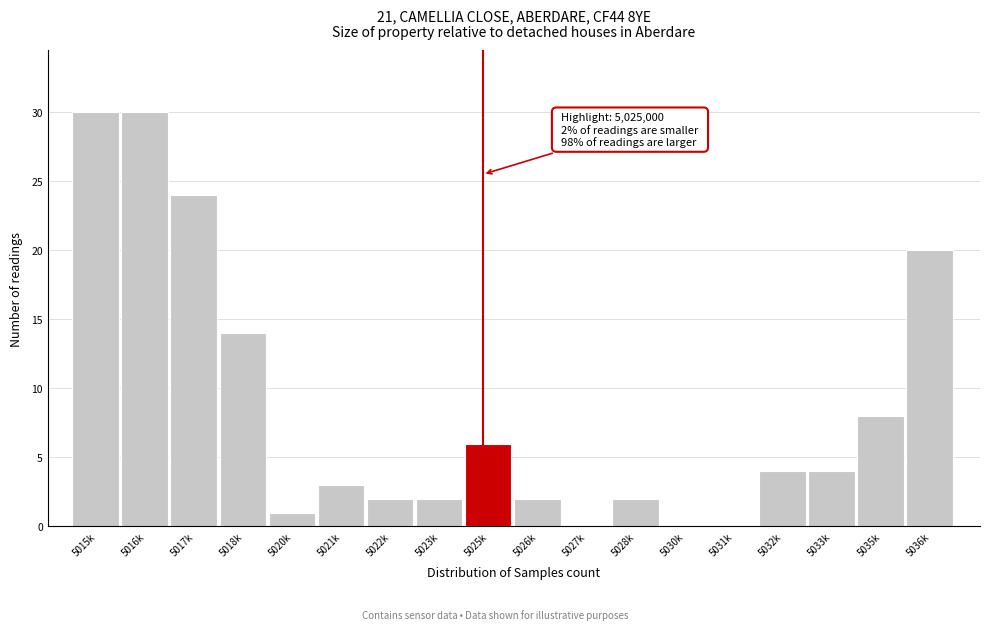

Reading right to left, what are all the values shown in this chart?

5036k=20	5035k=8	5033k=4	5032k=4	5031k=0	5030k=0	5028k=2	5027k=0	5026k=2	5025k=6	5023k=2	5022k=2	5021k=3	5020k=1	5018k=14	5017k=24	5016k=30	5015k=30